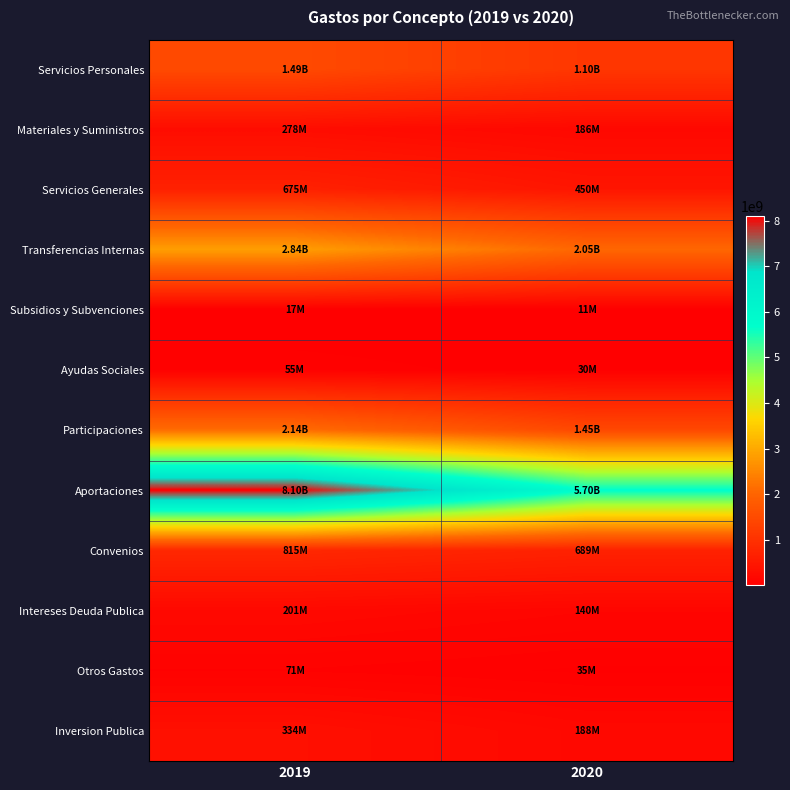

At which category is the sum across all series the highest?

2019